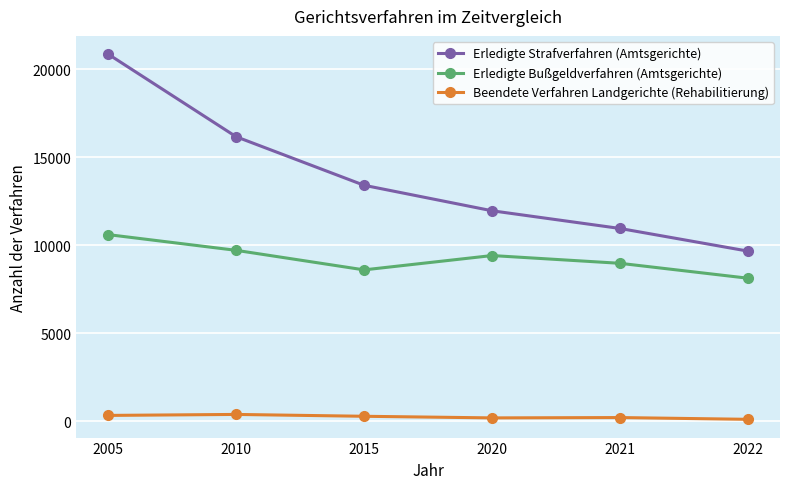

What is the value of the Erledigte Bußgeldverfahren (Amtsgerichte) point at the 1st from the left?

10609